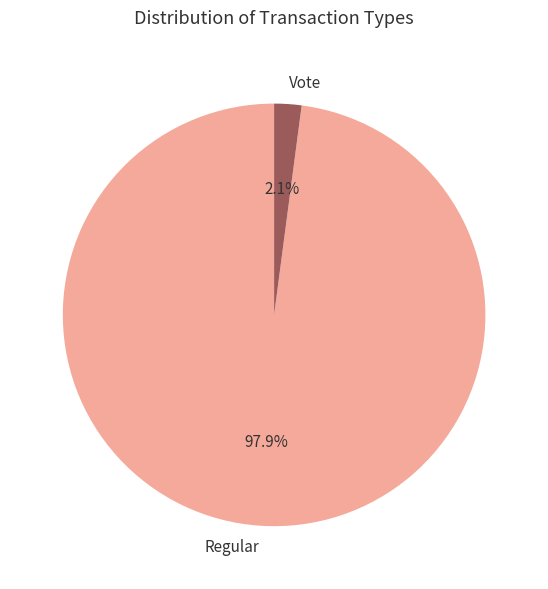

Count the number of slices in the pie.

2